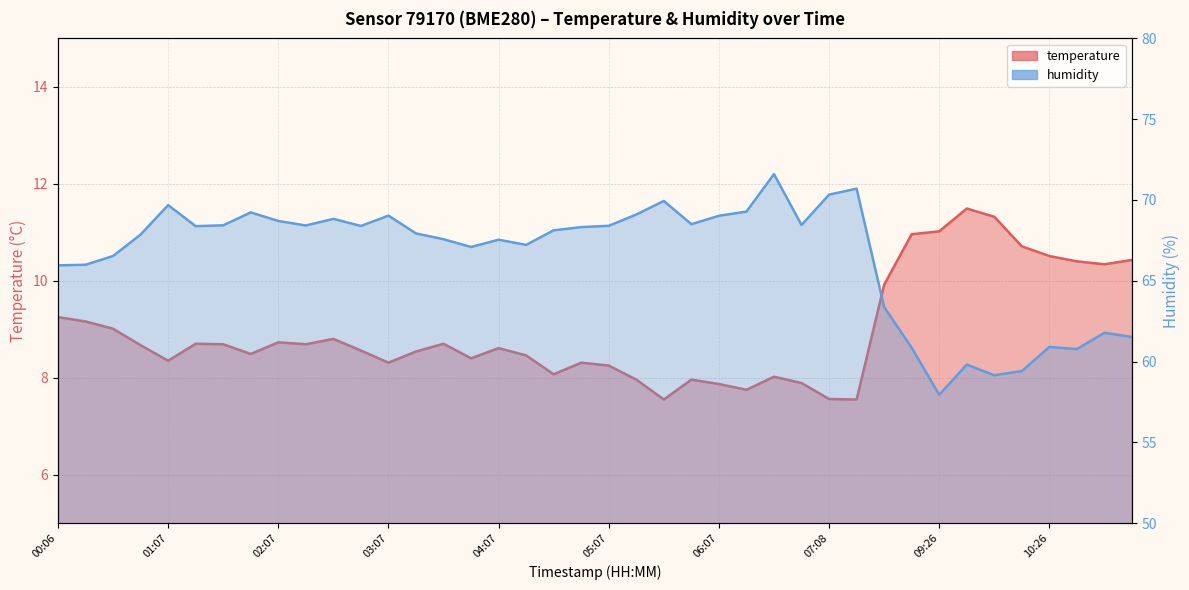

List the series in order of their peak value, highest first.

humidity, temperature